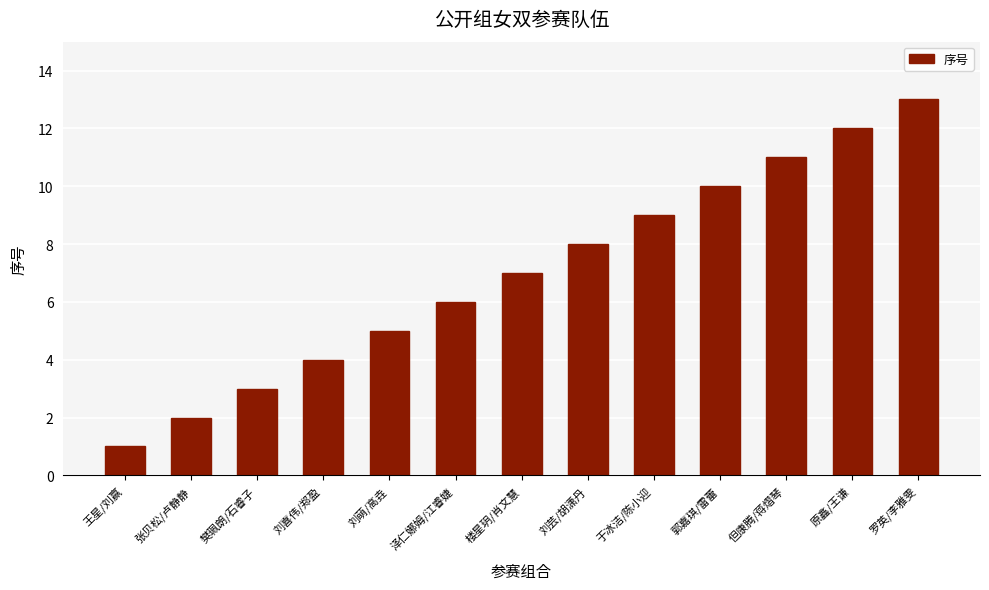

What is the sum of the values at 罗英/李雅雯 and 王星/刘赢?

14